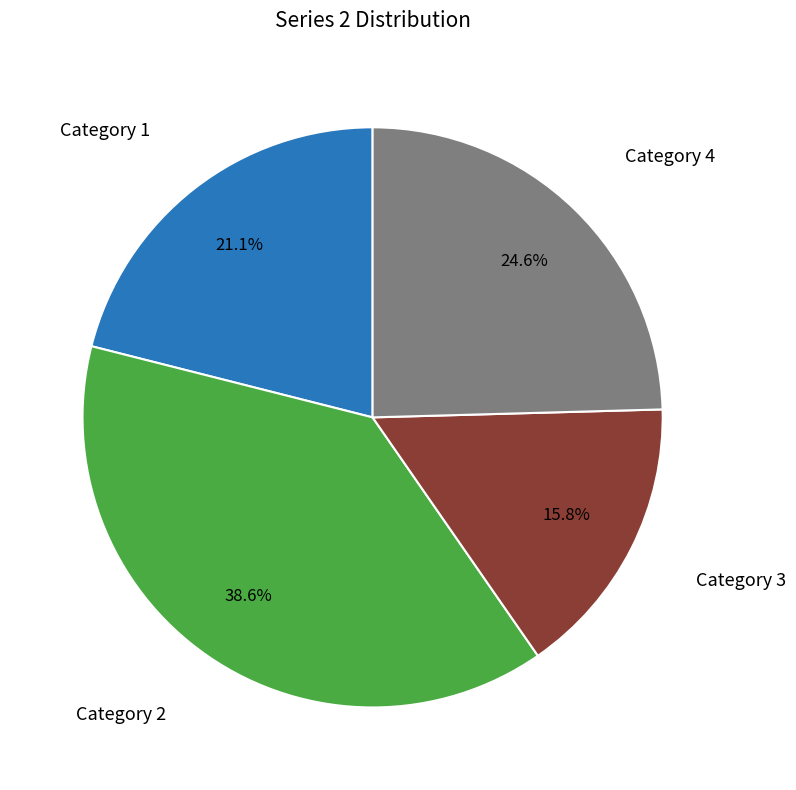

Count the number of slices in the pie.

4